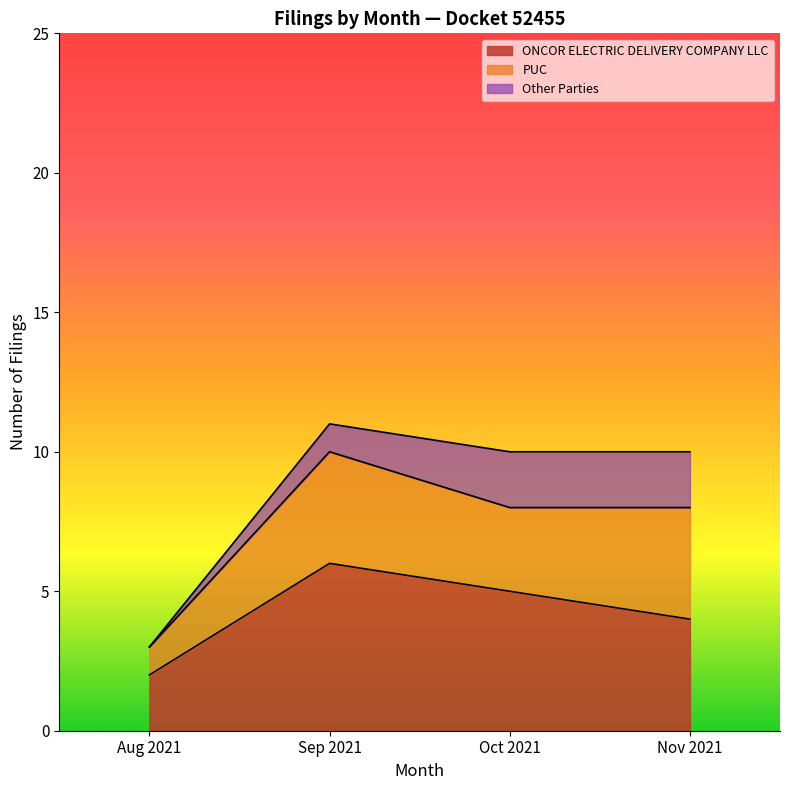

Rank the categories by ONCOR ELECTRIC DELIVERY COMPANY LLC value from lowest to highest.

Aug 2021, Nov 2021, Oct 2021, Sep 2021